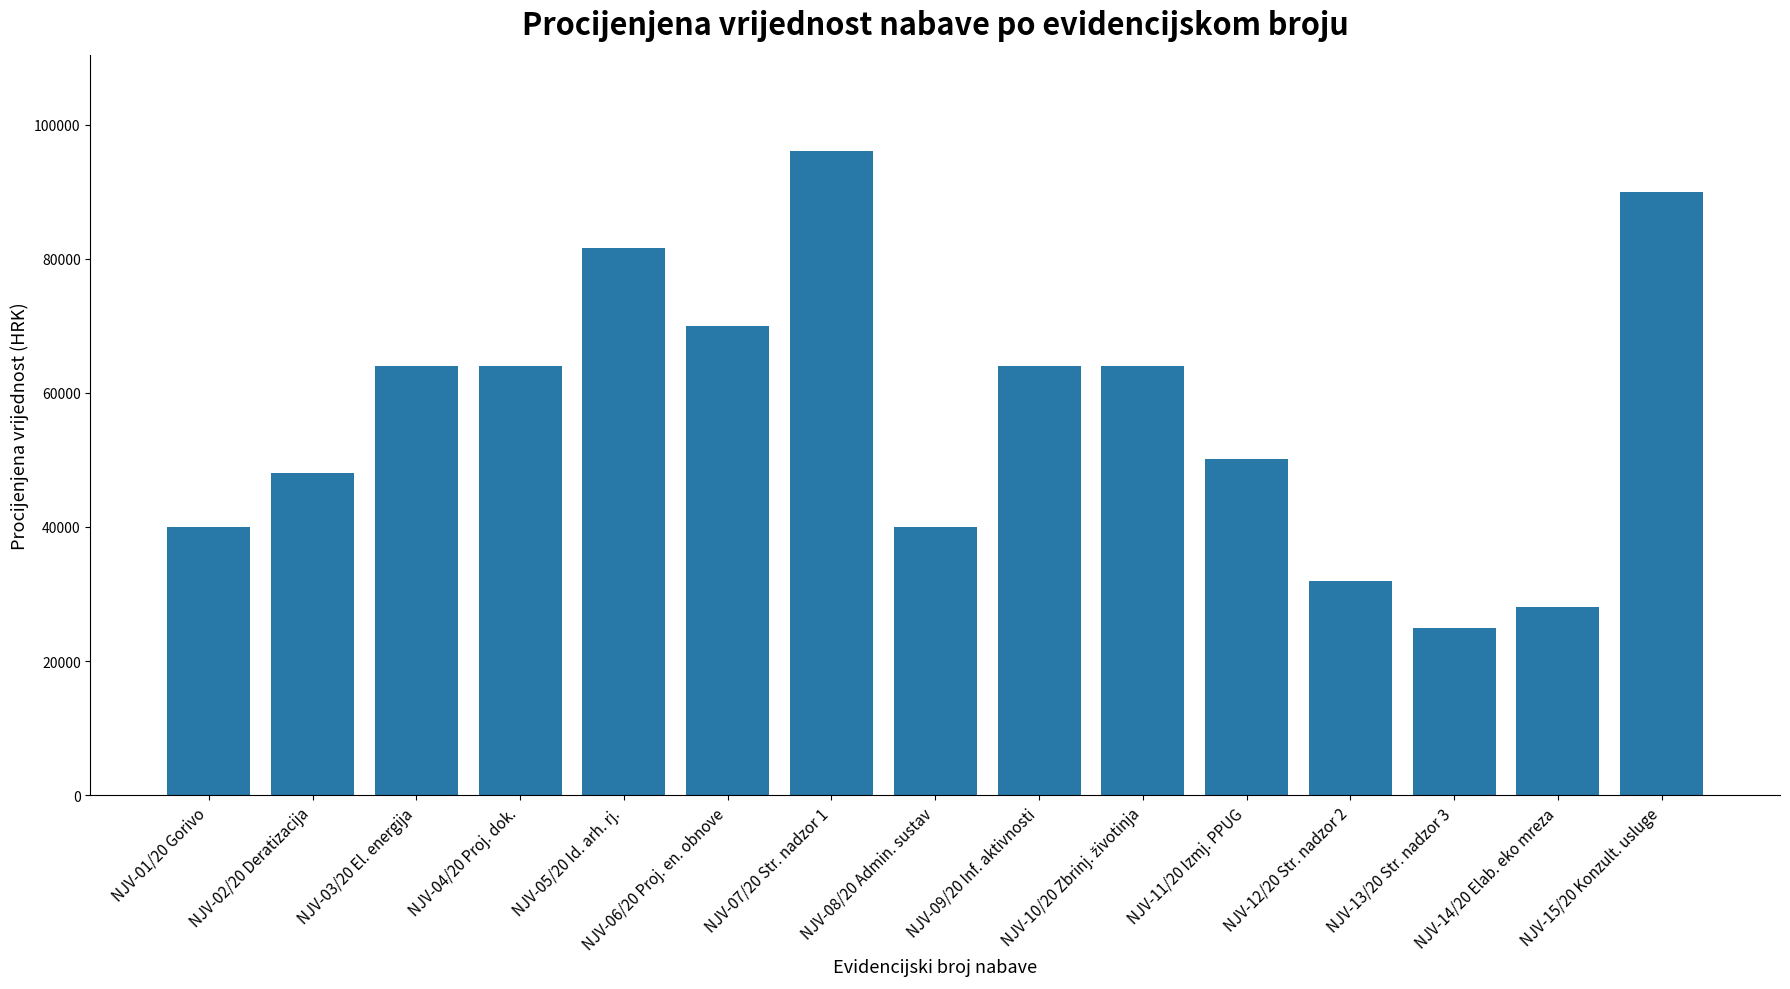

True or false: the data shows 25000 at NJV-13/20 Str. nadzor 3.

True